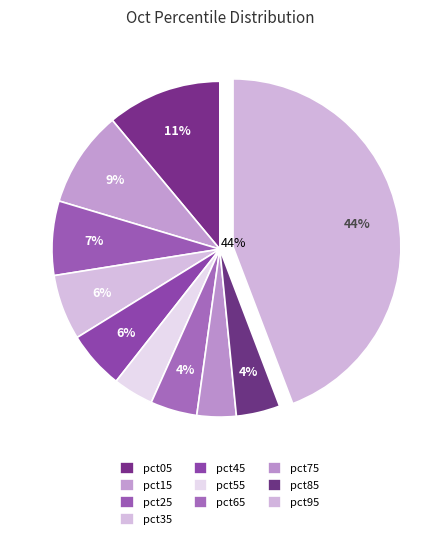

To the nearest percent, what portion does pct05 represent?

11%